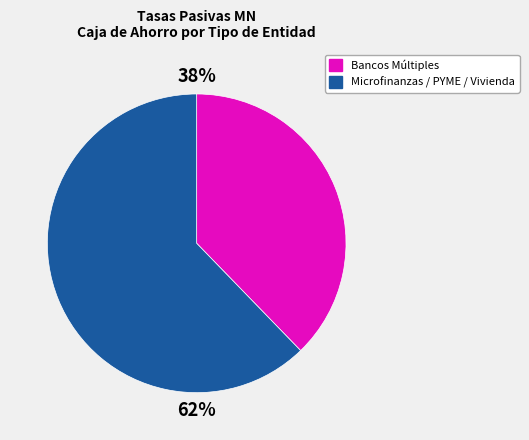

Does any single category account for the majority?

Yes